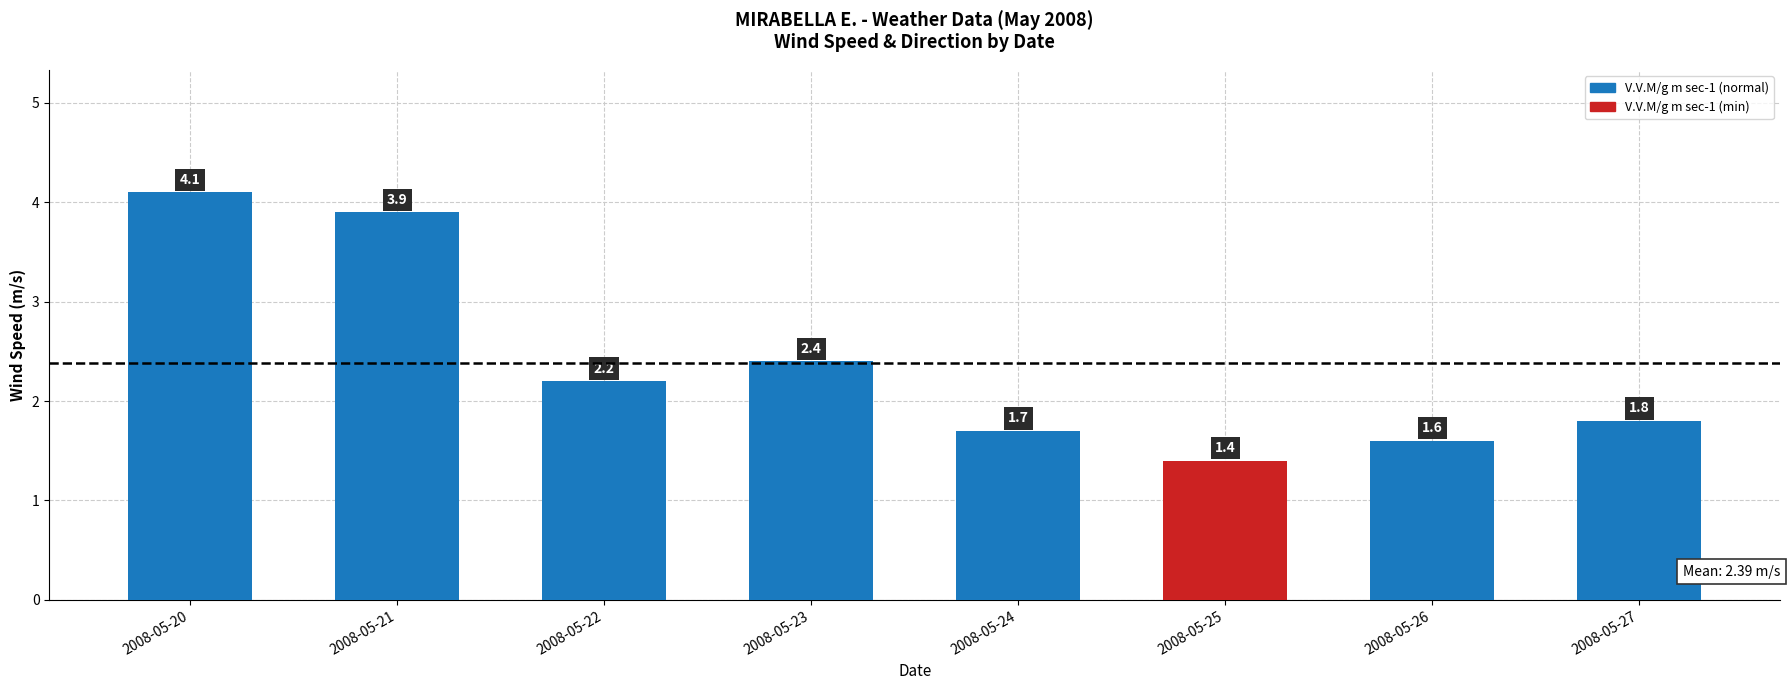

What is the average value?

2.4